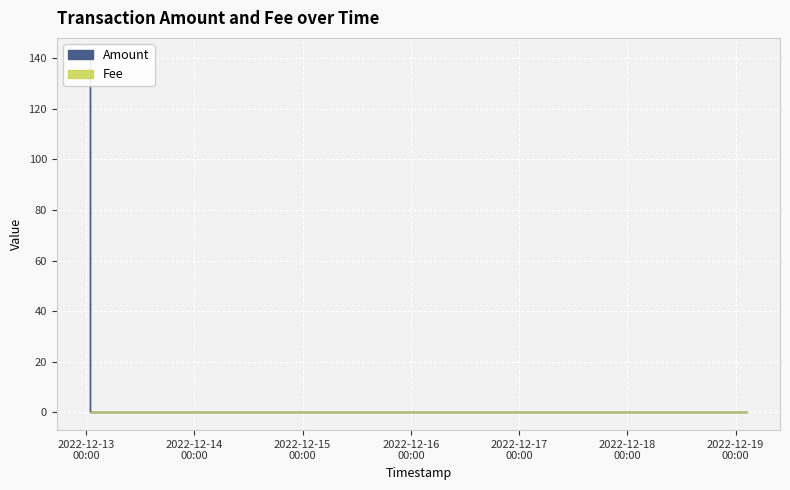

What is the label of the 4th point from the right?

2022-12-19 02:33:05